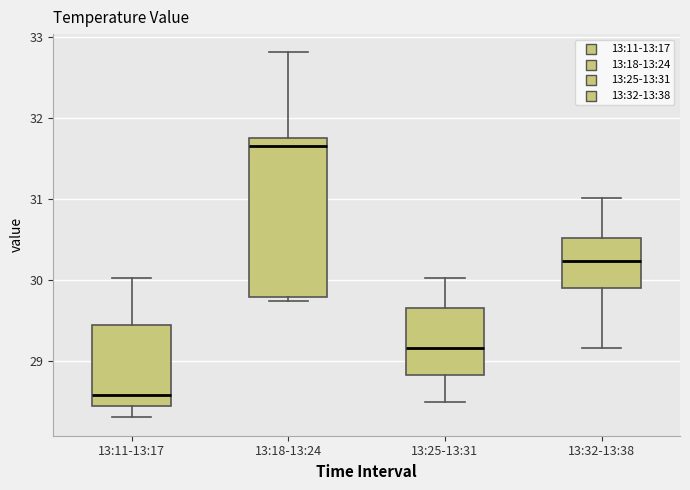

Which box's median line is the lowest?

13:11-13:17